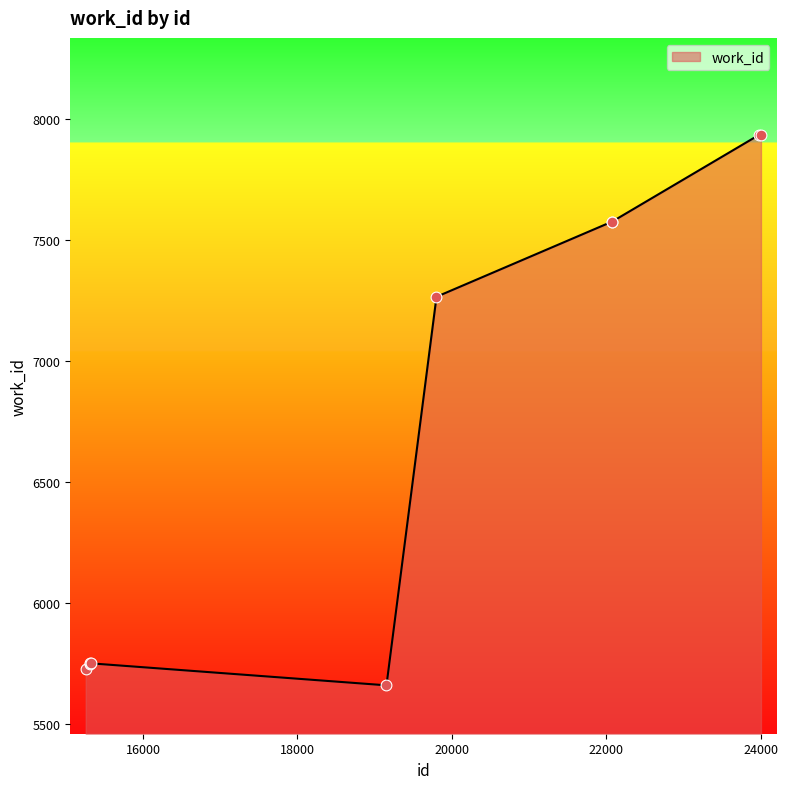

What is the maximum value shown in the chart?

7934